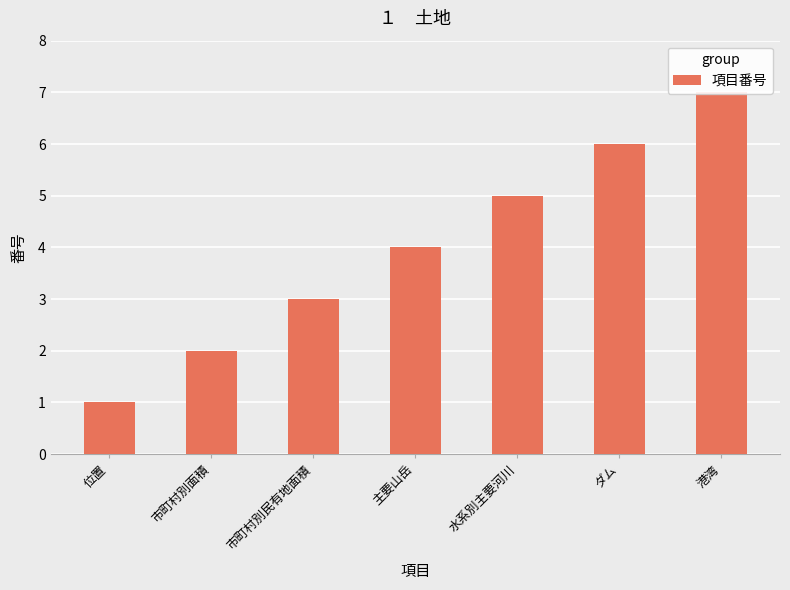

Read the value at 位置.

1